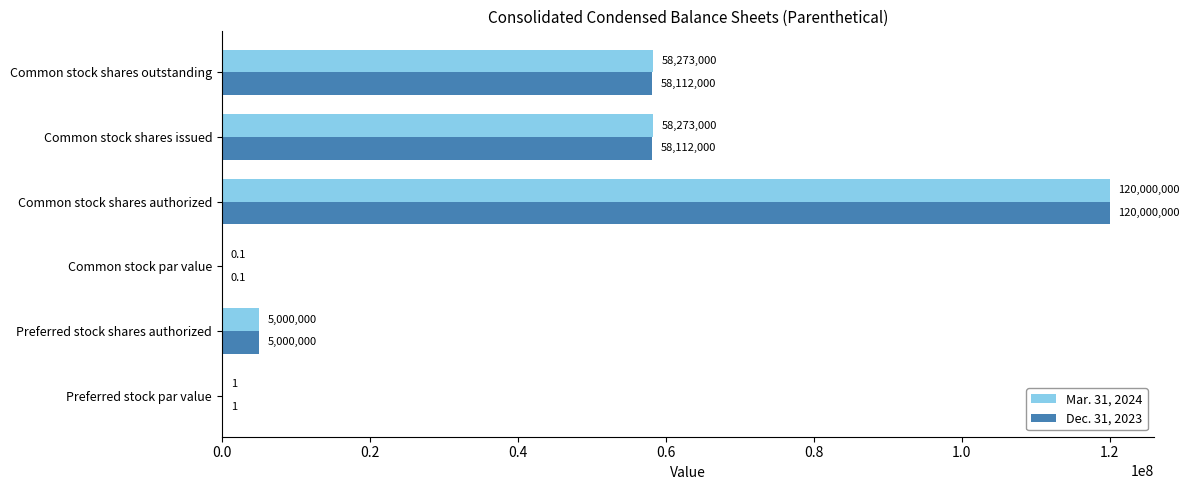

Read the Dec. 31, 2023 value at Common stock shares issued.

58112000.0